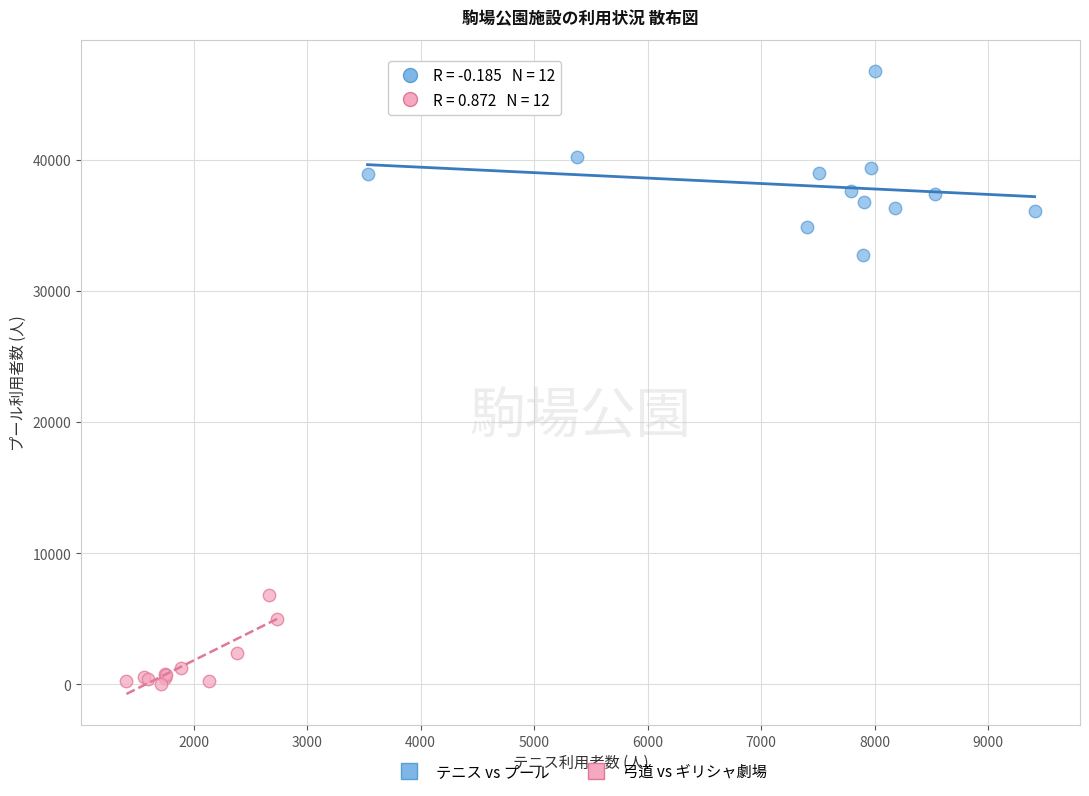

Which series has the largest Y range (max minus min)?

テニス vs プール